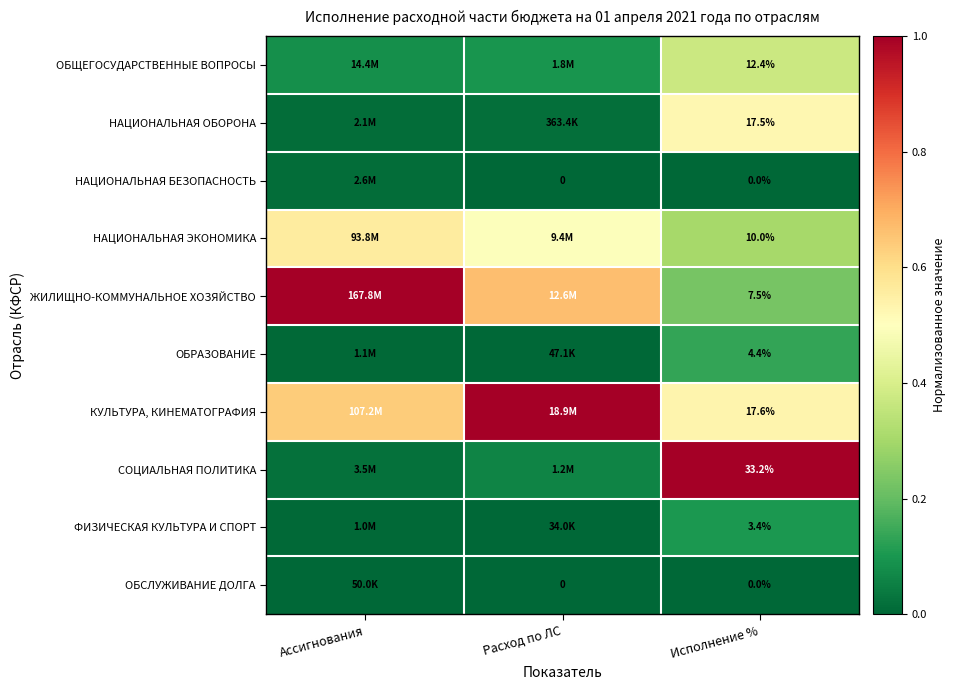

Is the value of ФИЗИЧЕСКАЯ КУЛЬТУРА И СПОРТ at Исполнение % greater than the value of НАЦИОНАЛЬНАЯ ОБОРОНА at Исполнение %?

No